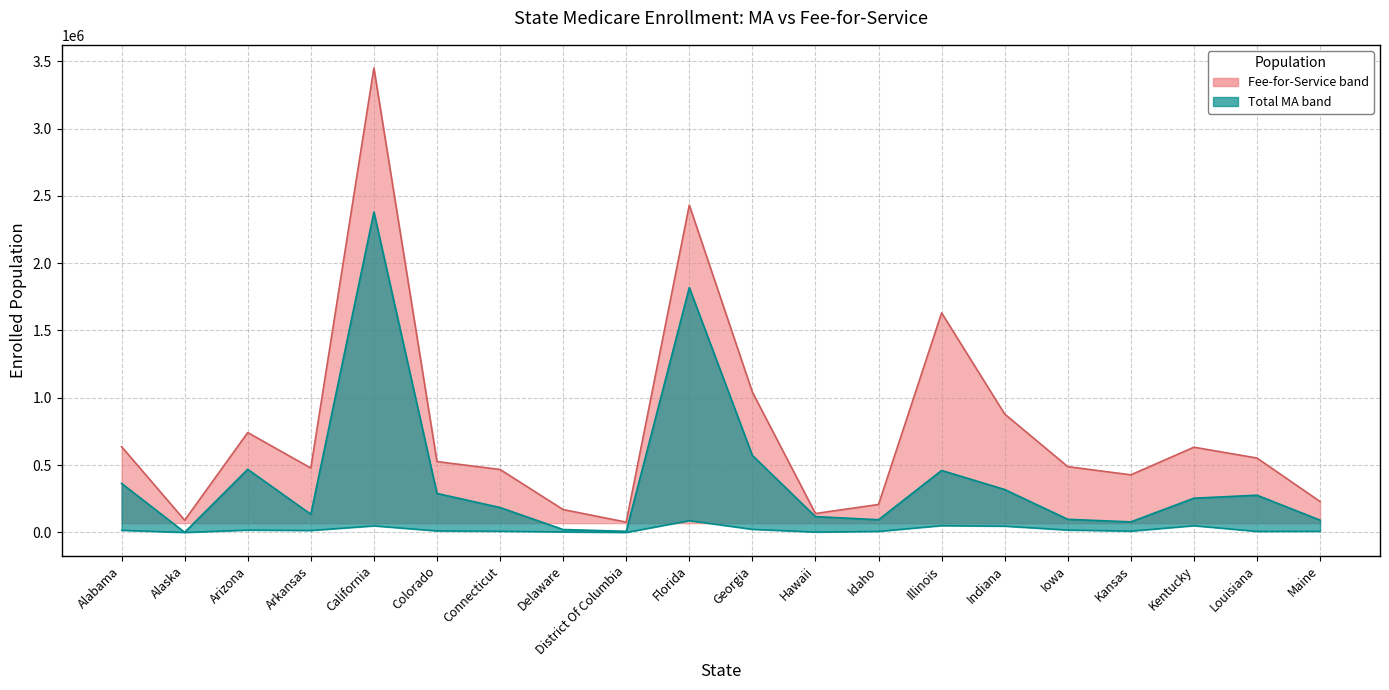

True or false: MA-Only has more than 0 points higher than both neighbors.

True